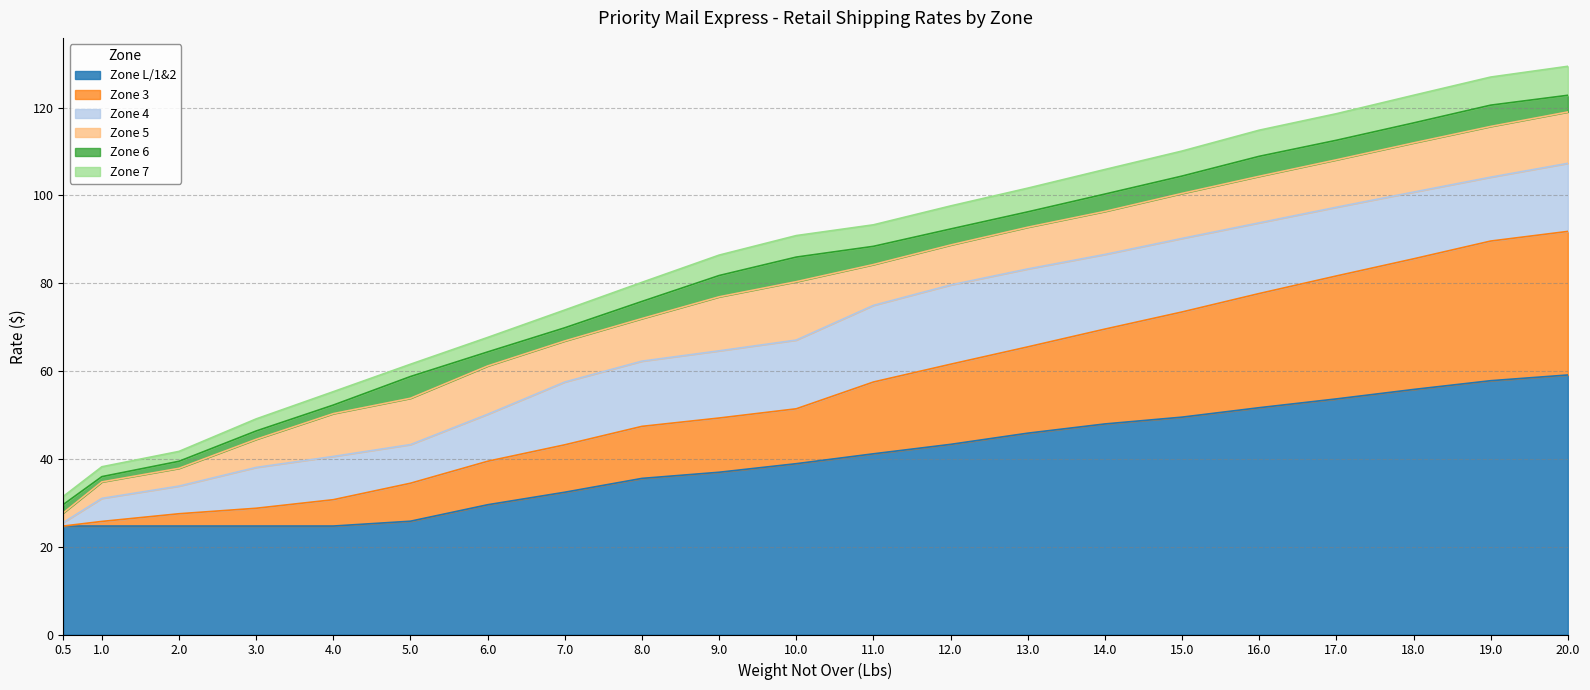

Reading left to right, what are all the values shown in this chart?

Zone L/1&2: 24.7	24.7	24.7	24.7	24.7	25.8	29.6	32.4	35.5	37.0	38.9	41.1	43.3	45.9	48.0	49.5	51.6	53.6	55.8	57.8	59.1
Zone 3: 24.7	25.8	27.5	28.8	30.7	34.5	39.5	43.2	47.4	49.3	51.4	57.5	61.5	65.5	69.5	73.5	77.7	81.7	85.5	89.6	91.8
Zone 4: 25.5	31.0	33.8	38.0	40.5	43.2	50.1	57.5	62.2	64.6	67.0	75.0	79.6	83.2	86.5	90.2	93.8	97.3	100.8	104.2	107.3
Zone 5: 27.7	34.8	37.9	44.5	50.3	53.8	61.1	66.8	72.0	76.9	80.3	84.2	88.7	92.8	96.3	100.5	104.3	108.1	112.0	115.7	119.0
Zone 6: 29.6	36.0	39.5	46.4	52.2	58.8	64.3	69.8	75.8	81.8	86.0	88.4	92.3	96.2	100.3	104.4	108.9	112.5	116.5	120.5	122.8
Zone 7: 31.4	38.2	41.7	49.1	55.3	61.5	67.7	73.9	80.2	86.4	90.8	93.3	97.6	101.7	105.9	110.1	114.8	118.6	122.8	127.0	129.4